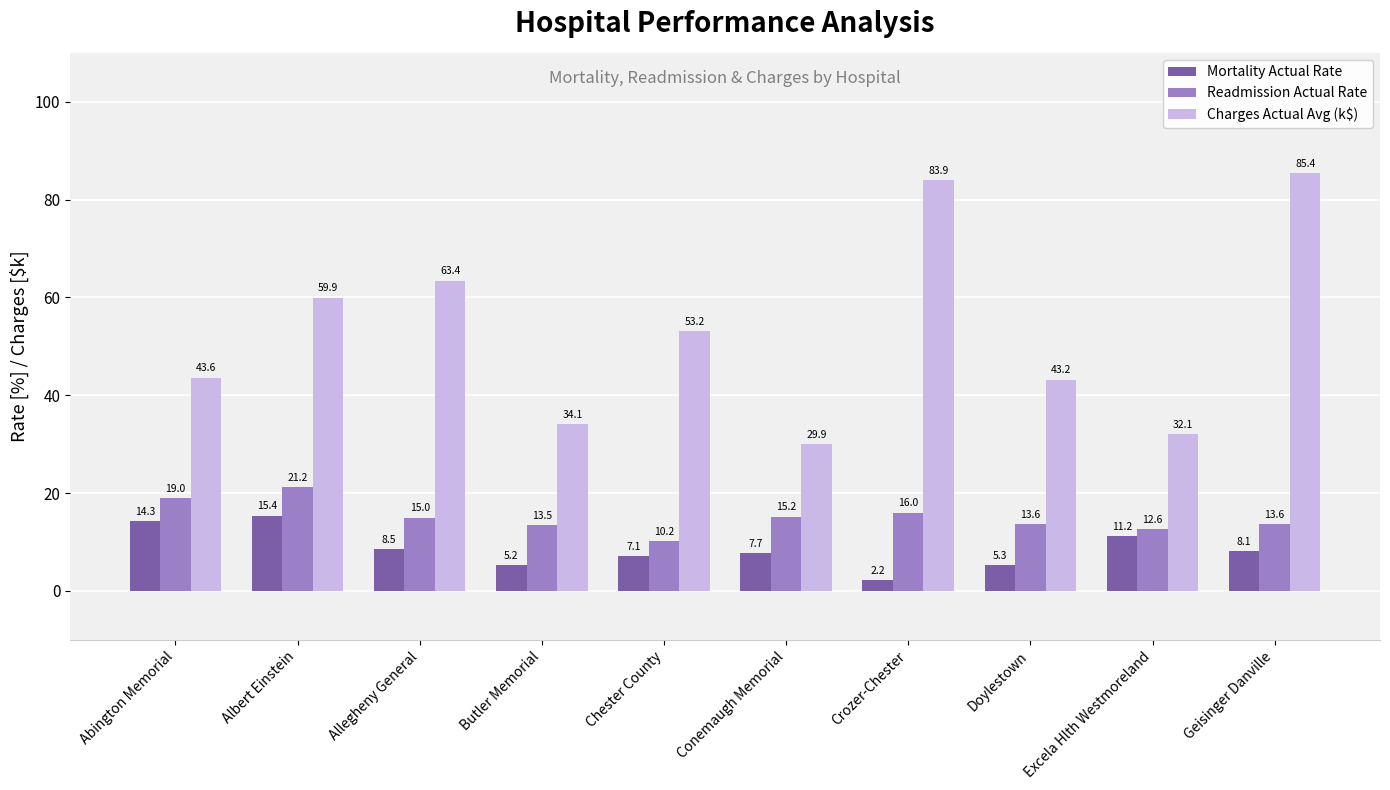

Is it true that Readmission Actual Rate equals 14.8 at Chester County?

False